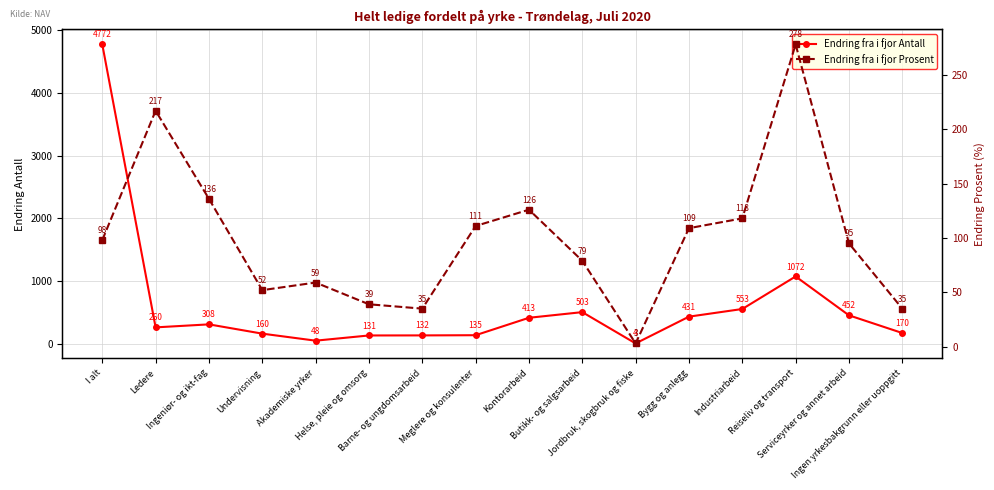

At which label does Endring fra i fjor Prosent reach its peak?

Reiseliv og transport